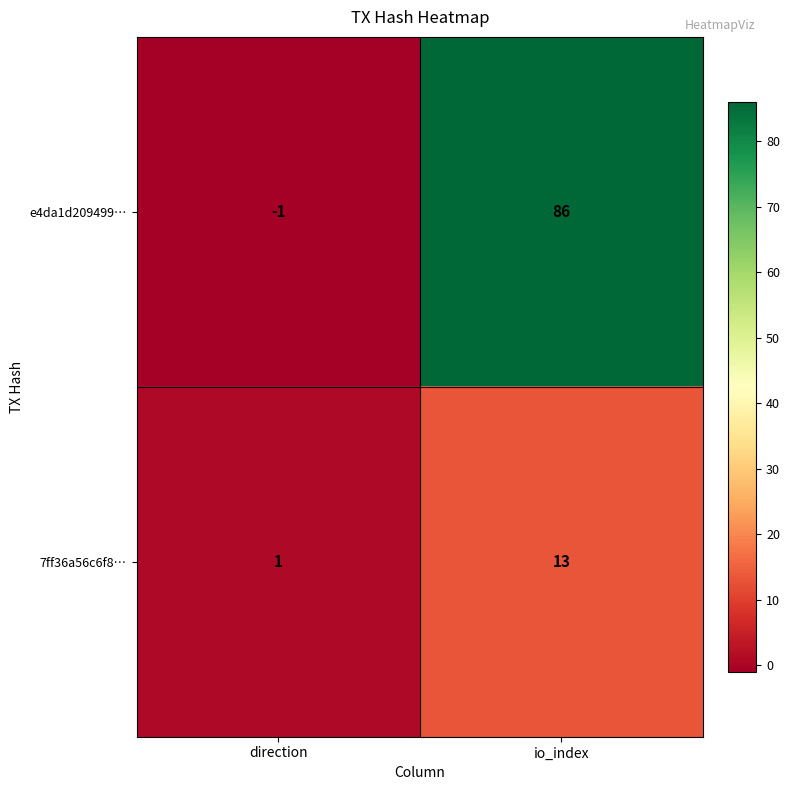

Which series has the largest total across all categories?

e4da1d209499…